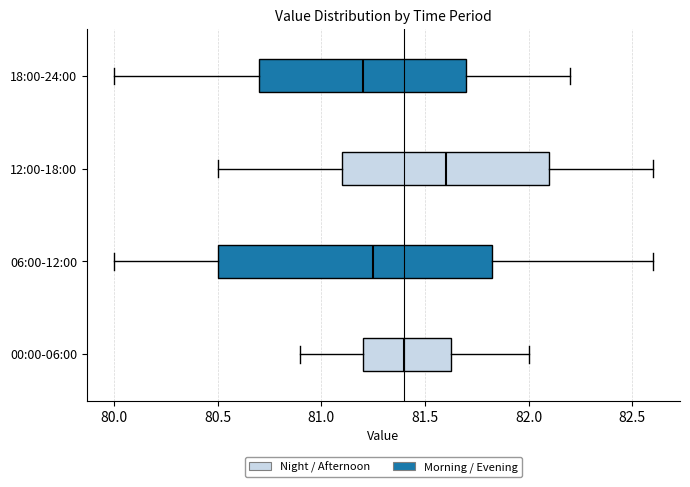

Which box has the furthest to the right median line?

12:00-18:00